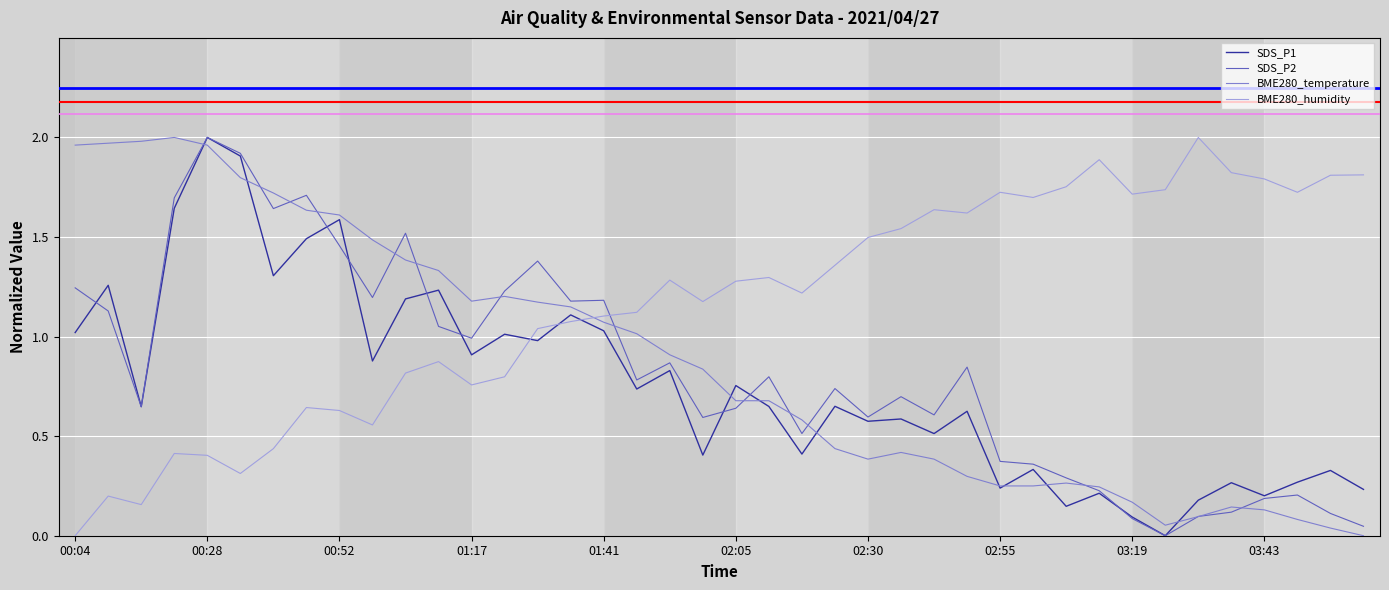

True or false: SDS_P2 and BME280_temperature intersect in this chart.

True